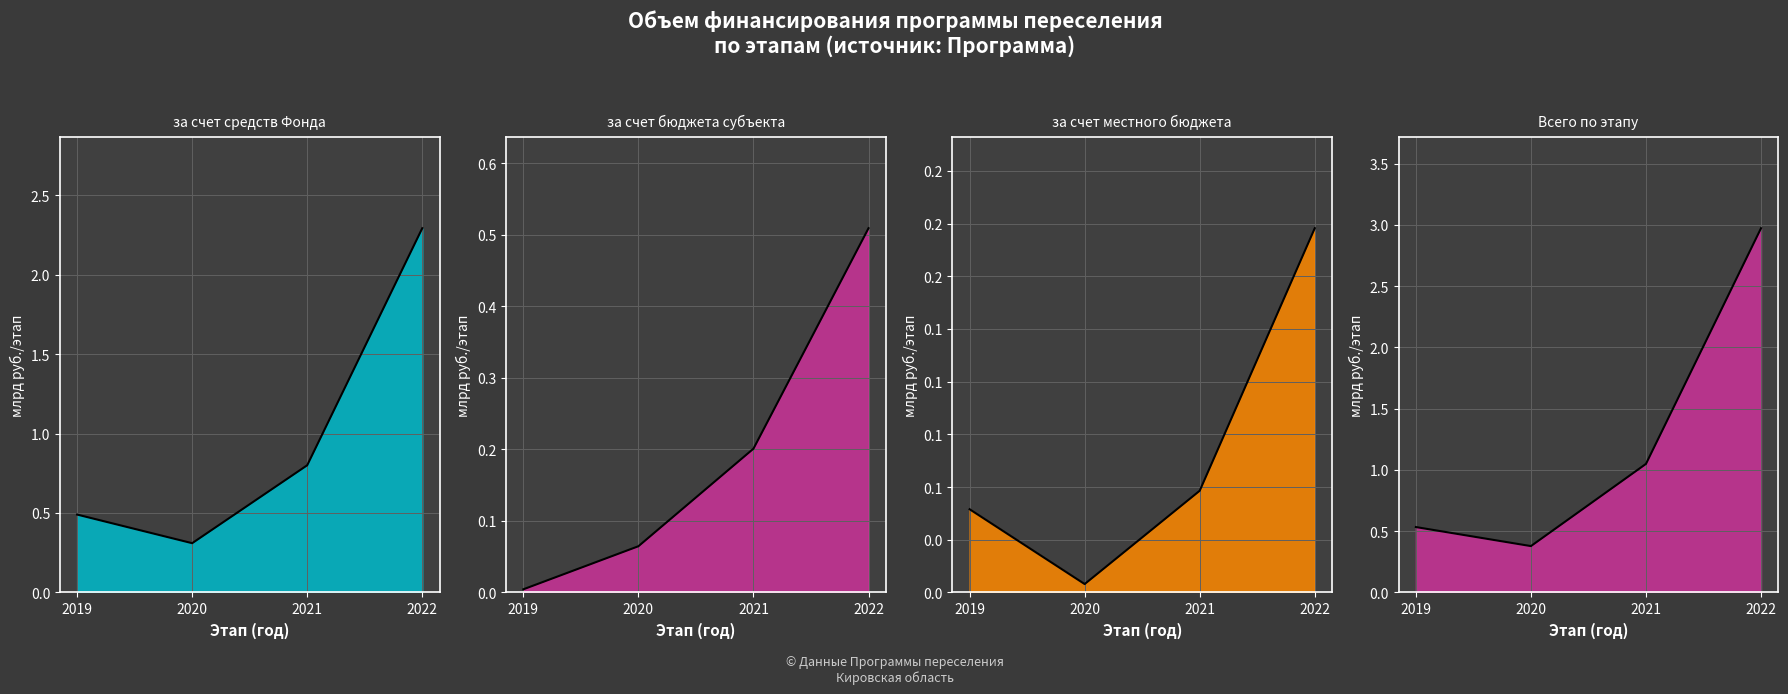

True or false: Всего по этапу (объем финансирования) (line) and за счет средств бюджета субъекта (line) cross at least once.

False